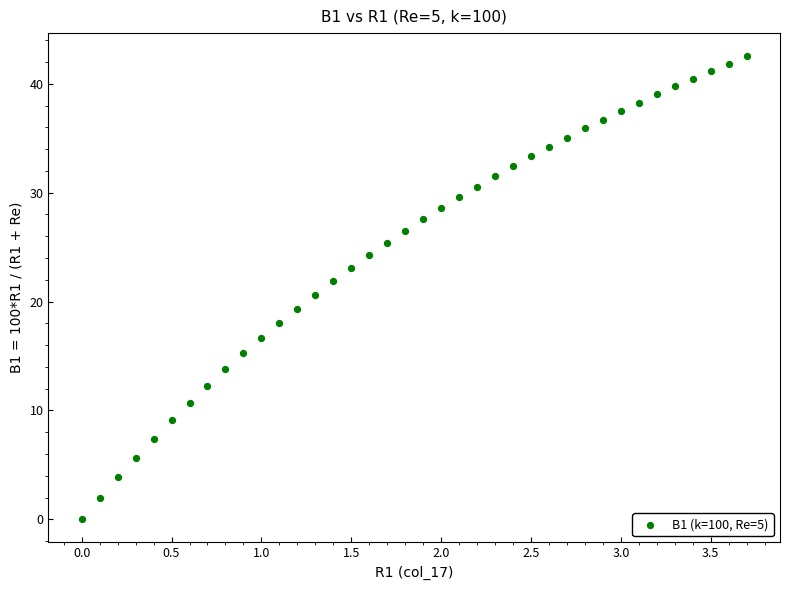

What is the range of X values (max minus min)?

3.7